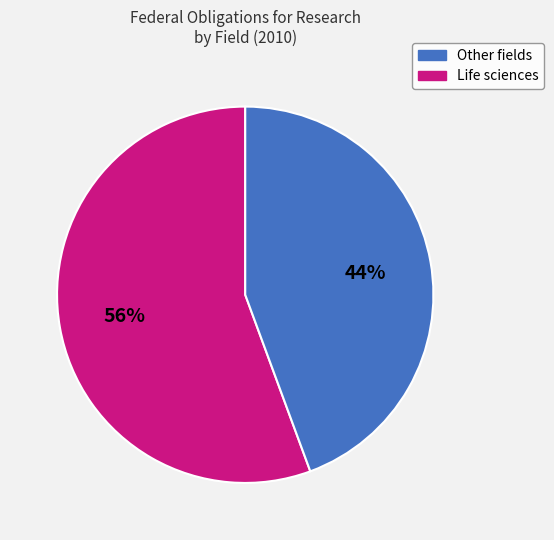

Is there any slice that represents more than half of the pie?

Yes